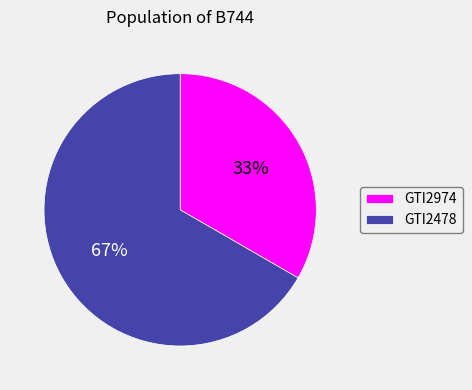

Between GTI2478 and GTI2974, which is larger?

GTI2478